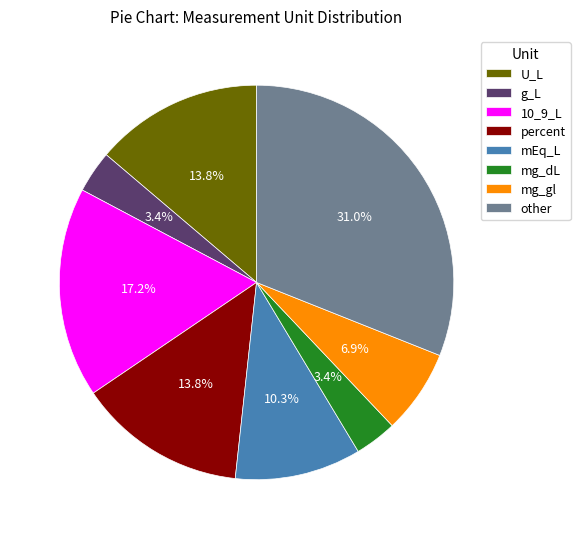

Is it true that percent is 6% of the pie?

False